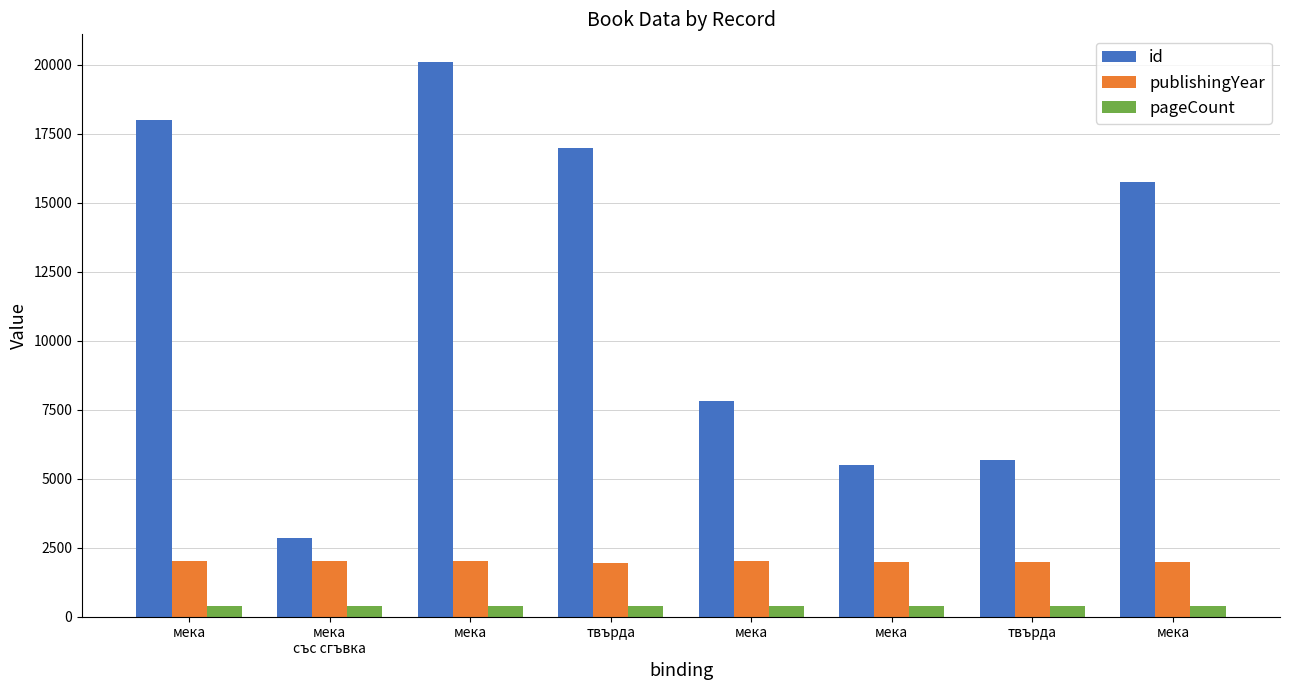

How many values in the id series are below 15745?

4